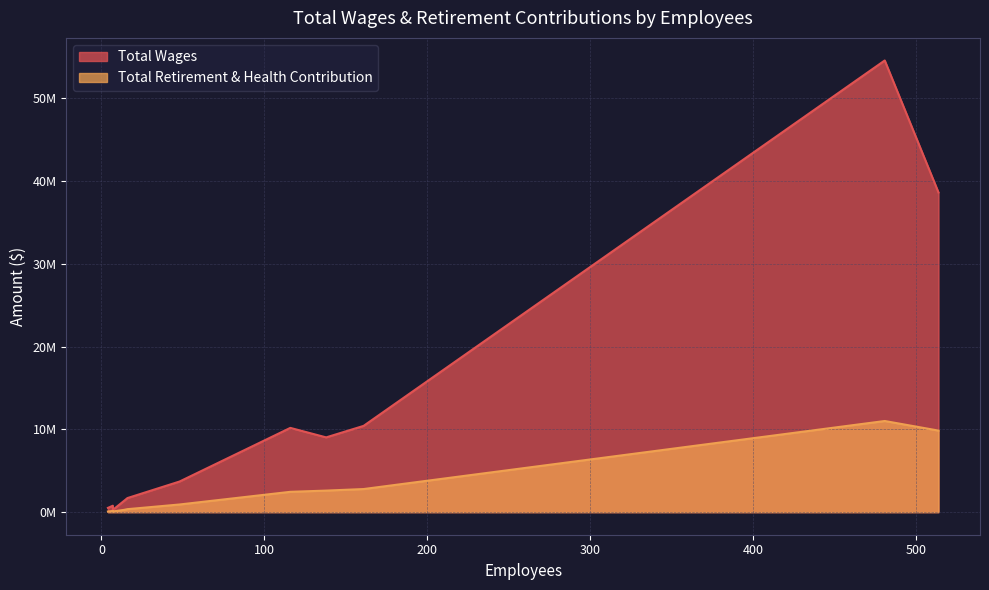

What is the difference between the maximum and minimum values in the Total Wages series?

54274717